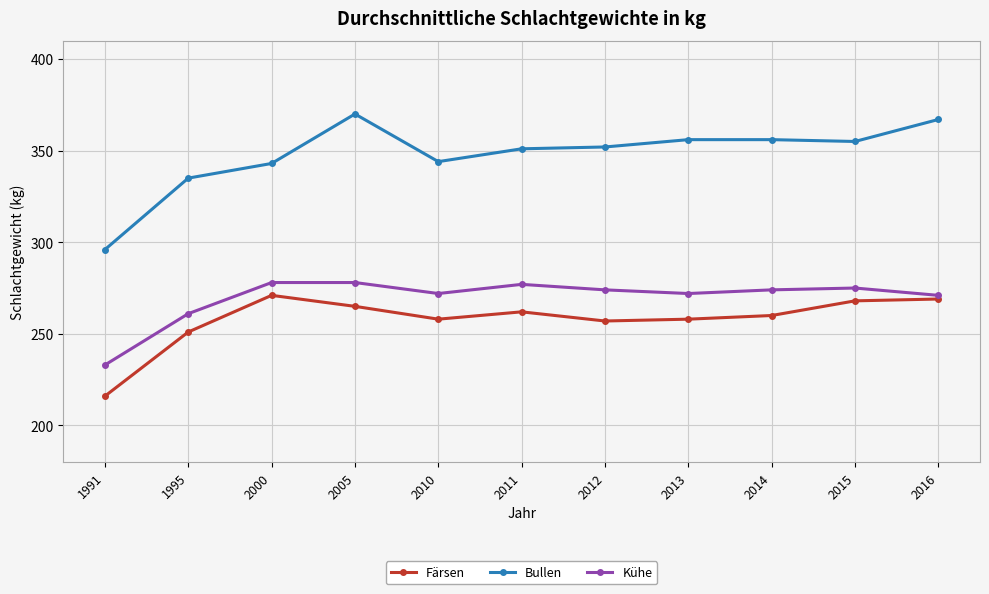

Does the chart display data point markers on the line(s)?

Yes